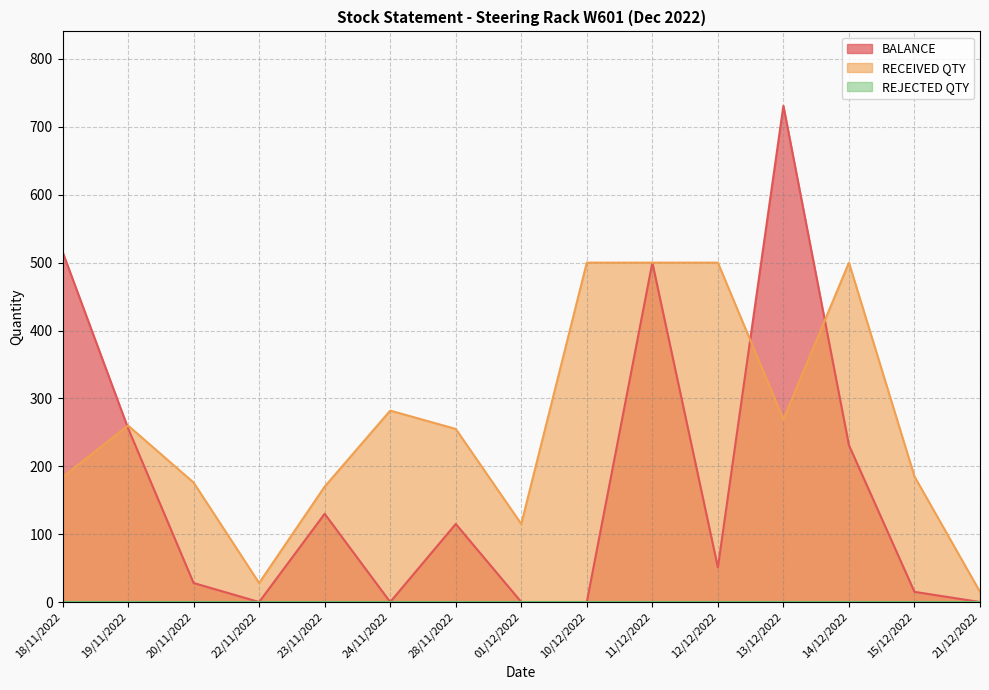

What is the average value of the BALANCE series?

172